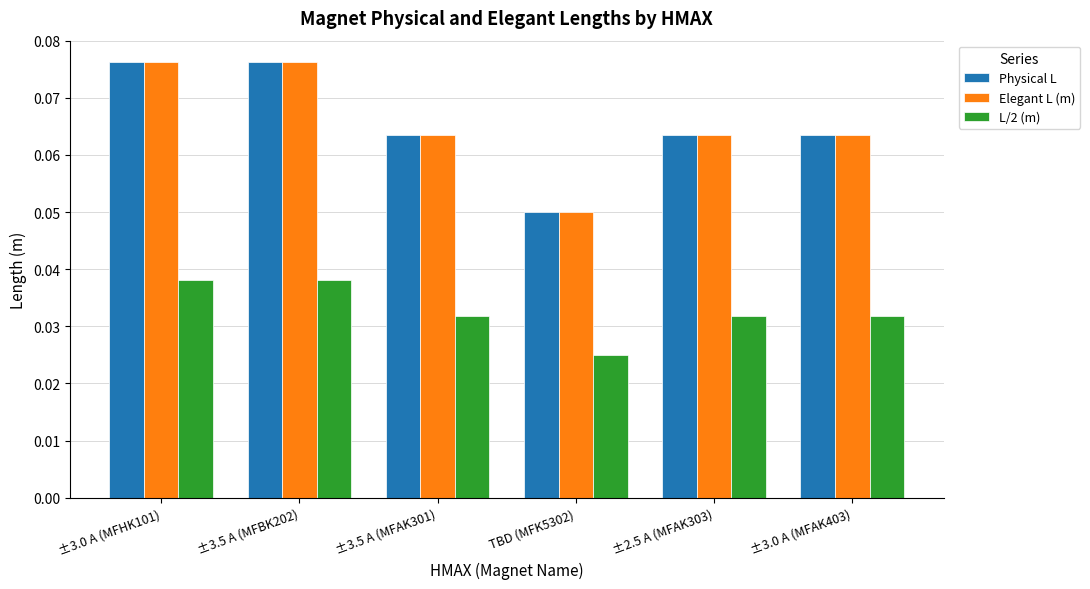

How many L/2 (m) values are between 0 and 1?

6